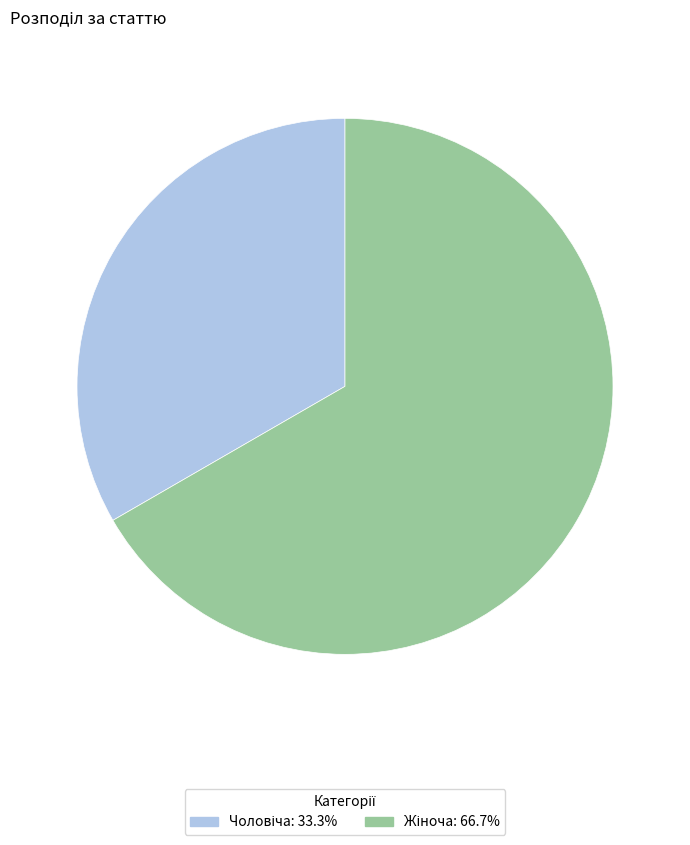

To the nearest percent, what is the difference between the largest and smallest slice percentages?

33%